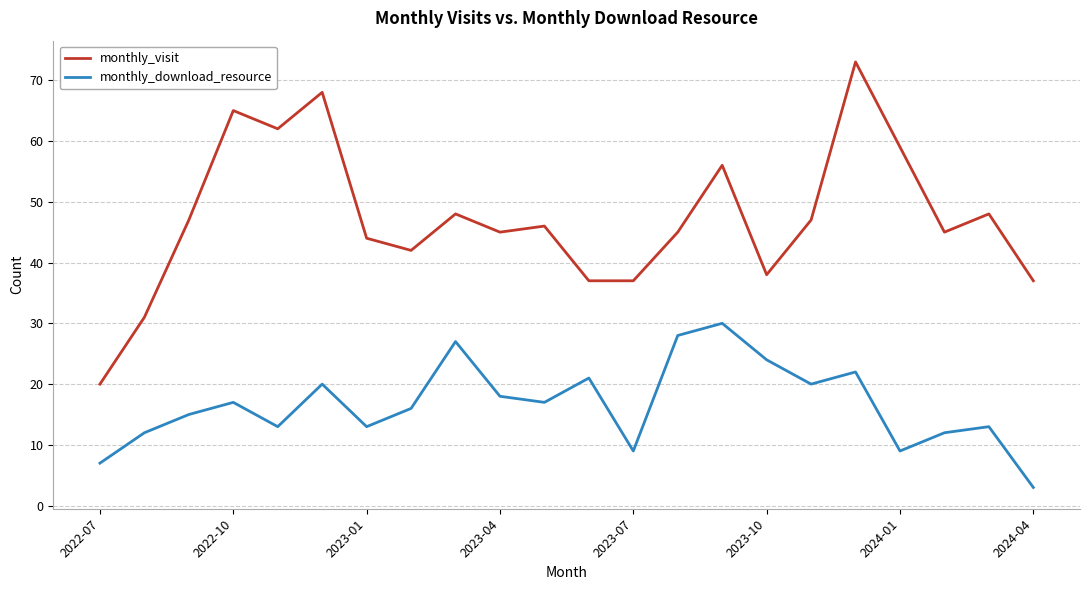

Which series has the widest spread of values?

monthly_visit